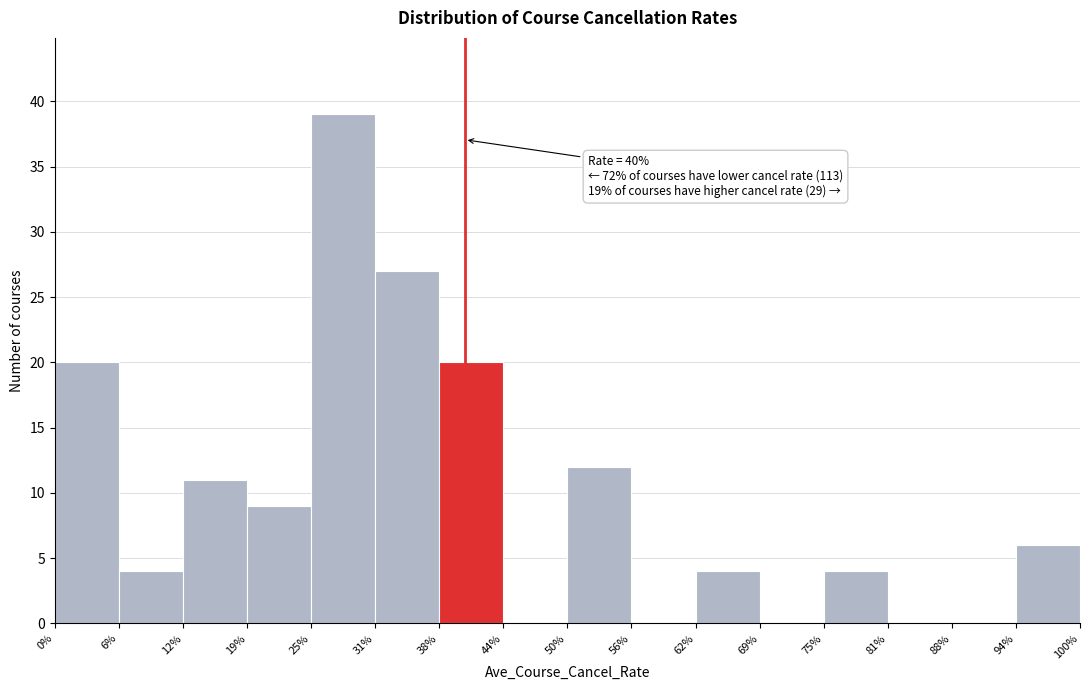

Reading left to right, extract all data points from this chart.

0%=20	6%=4	12%=11	19%=9	25%=39	31%=27	38%=20	44%=0	50%=12	56%=0	62%=4	69%=0	75%=4	81%=0	88%=0	94%=6